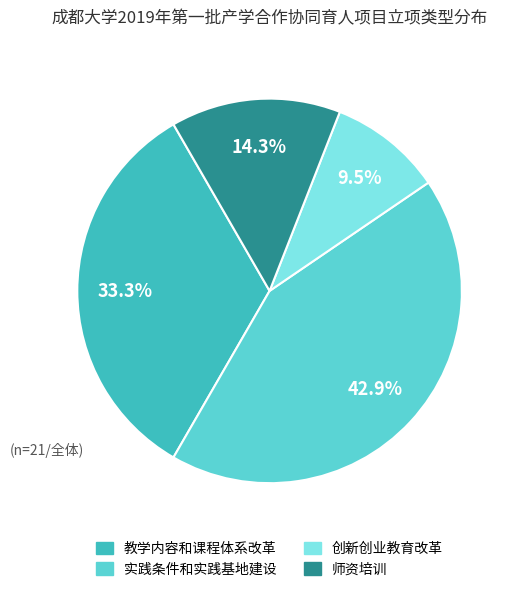

The 创新创业教育改革 slice represents 25% of the pie. True or false?

False